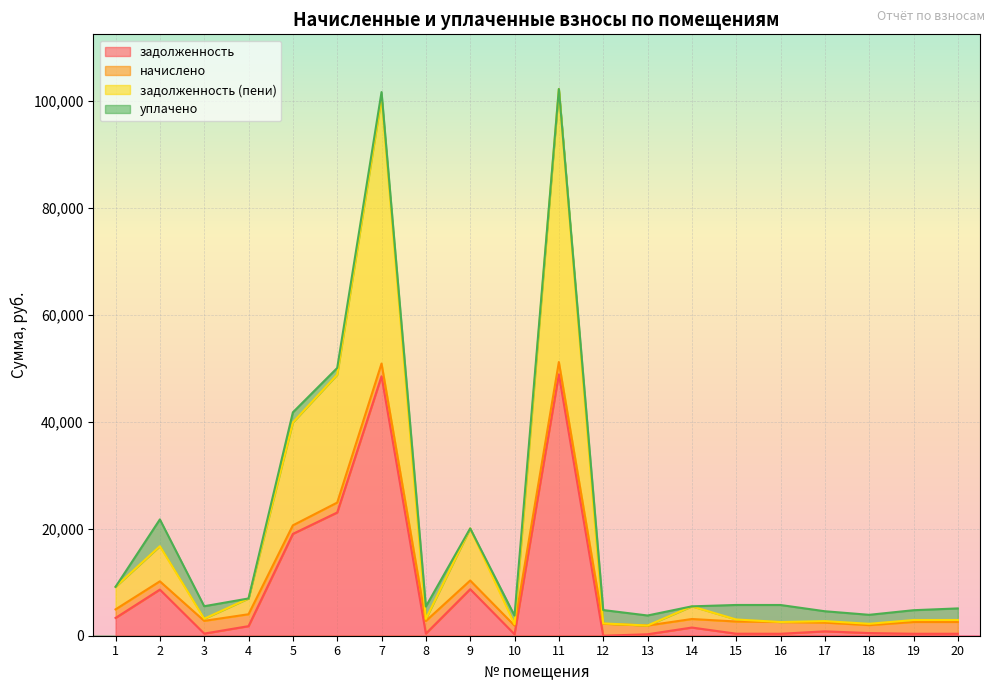

Where is the first local minimum for задолженность?

3